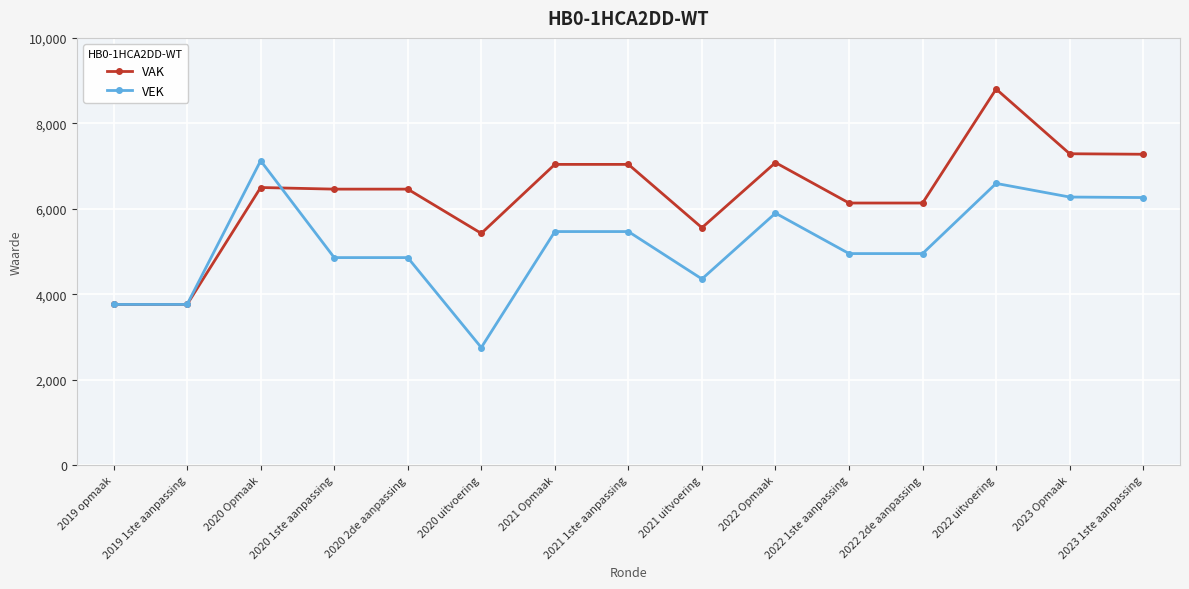

What is the label of the 8th point from the left?

2021 1ste aanpassing